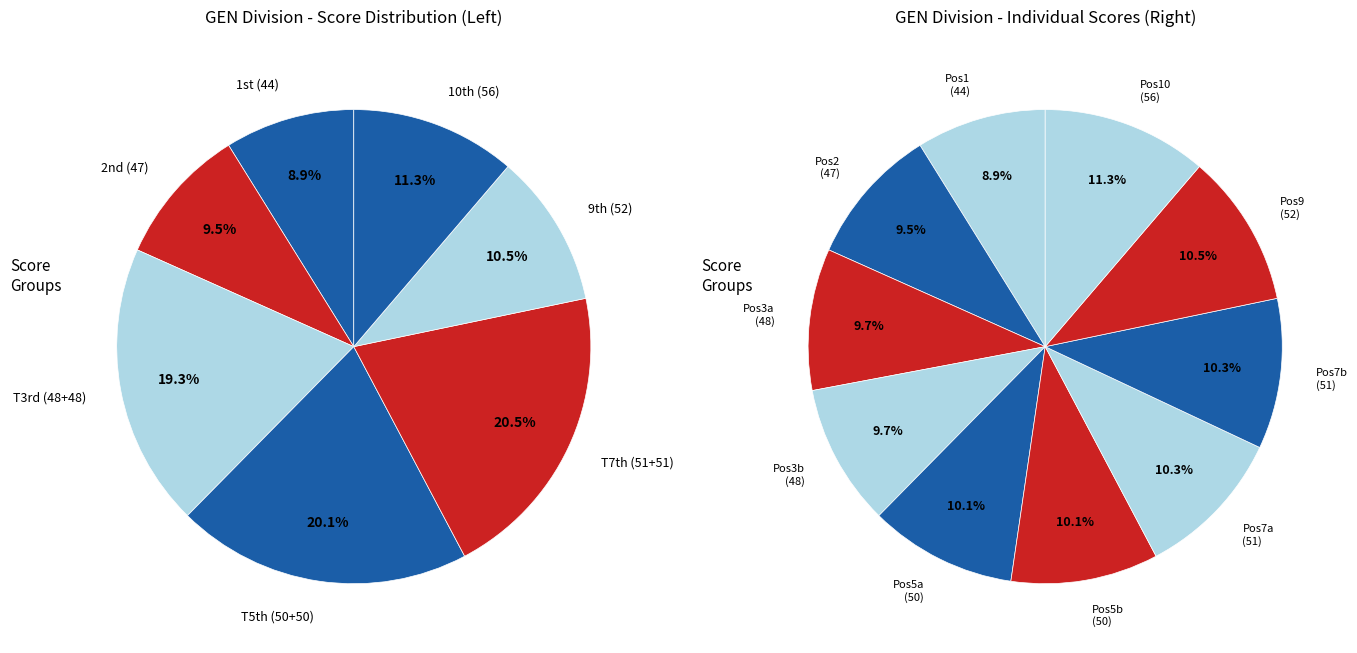

Does Garry Patton & Michael Urbanc represent more than half of the total?

No